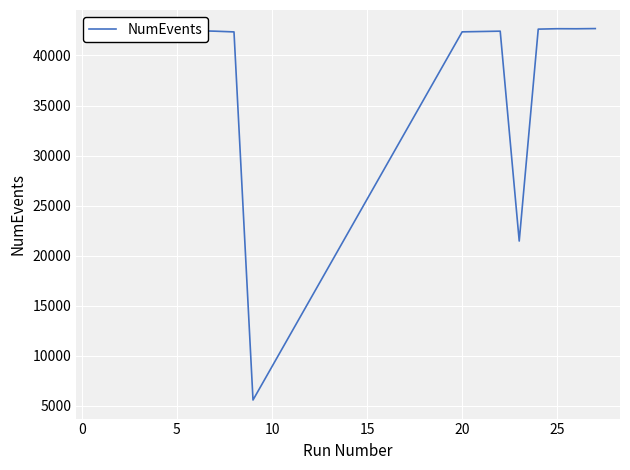

Does the chart display data point markers on the line(s)?

No